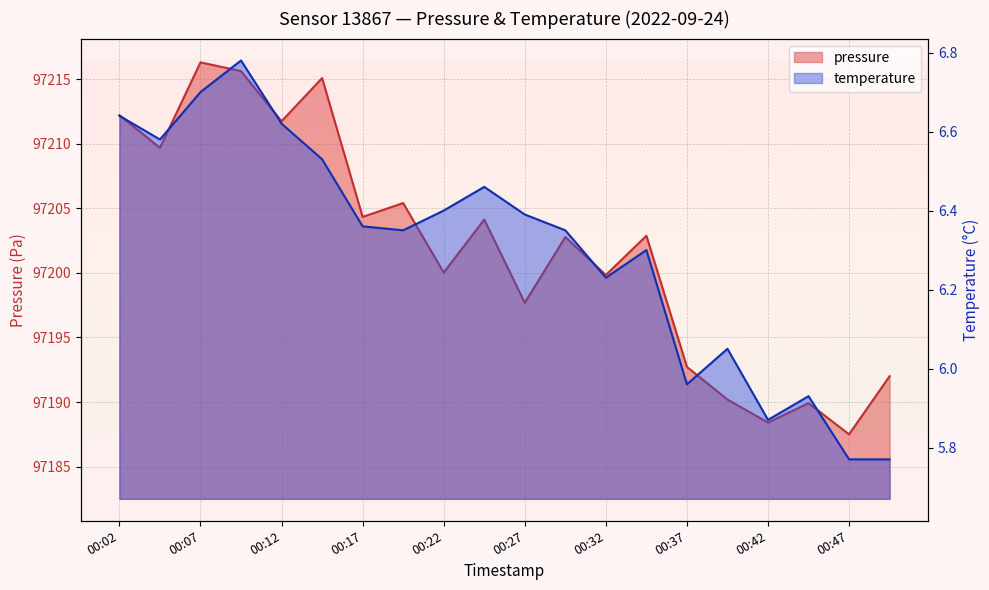

How many values in the pressure series are below 97202?

9